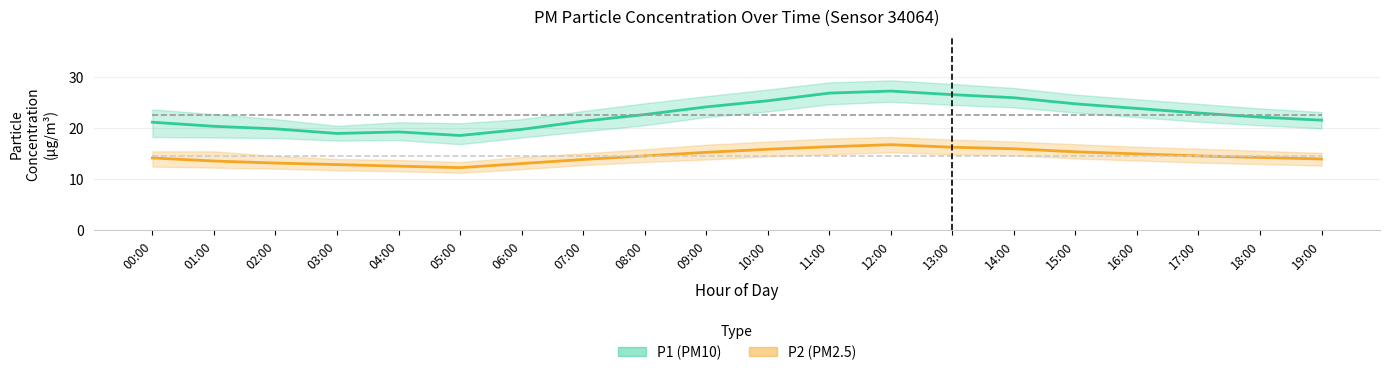

Between 04:00 and 11:00, which series saw the biggest shift?

P1 (PM10)